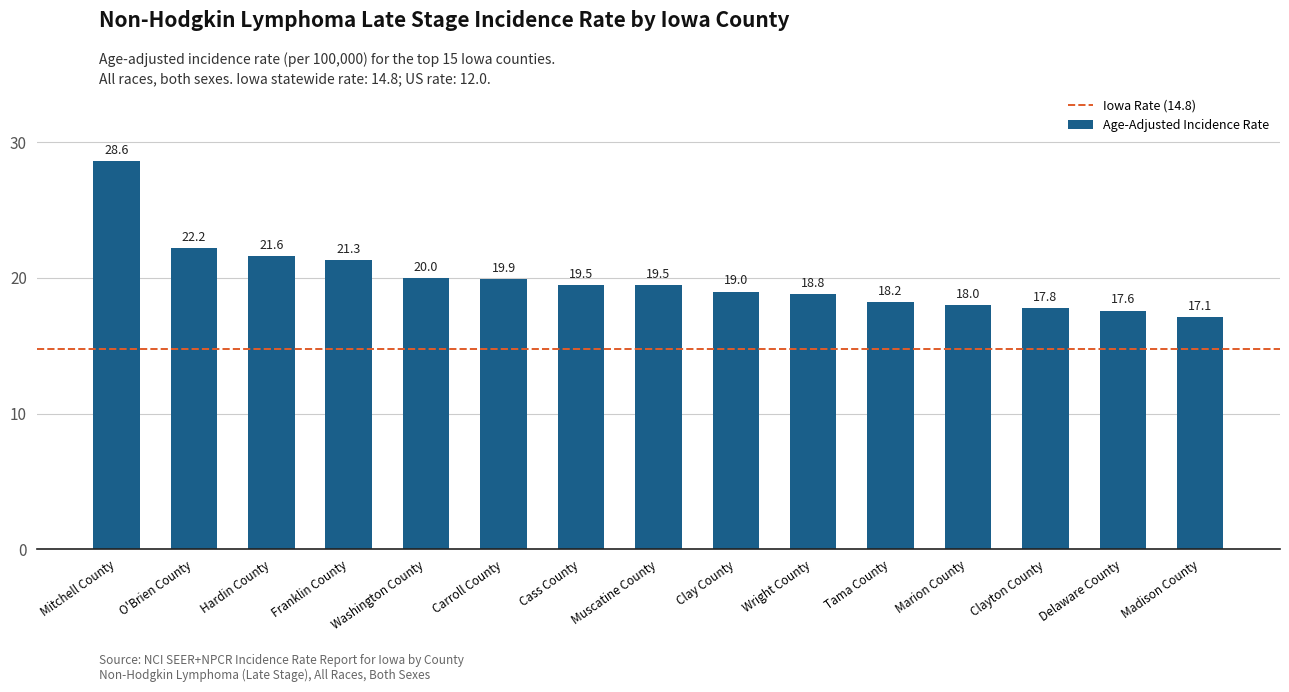

Is it true that the value at Muscatine County is 19.5?

True